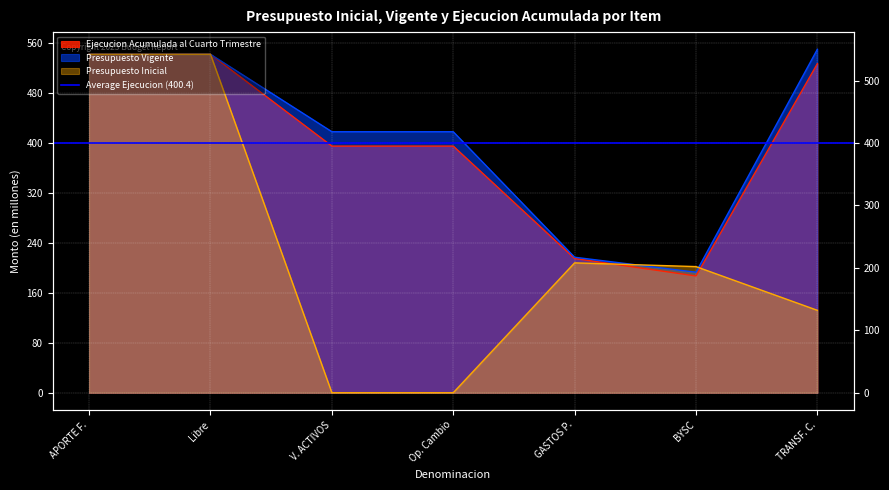

How many data points in Presupuesto Inicial are above 202?

3